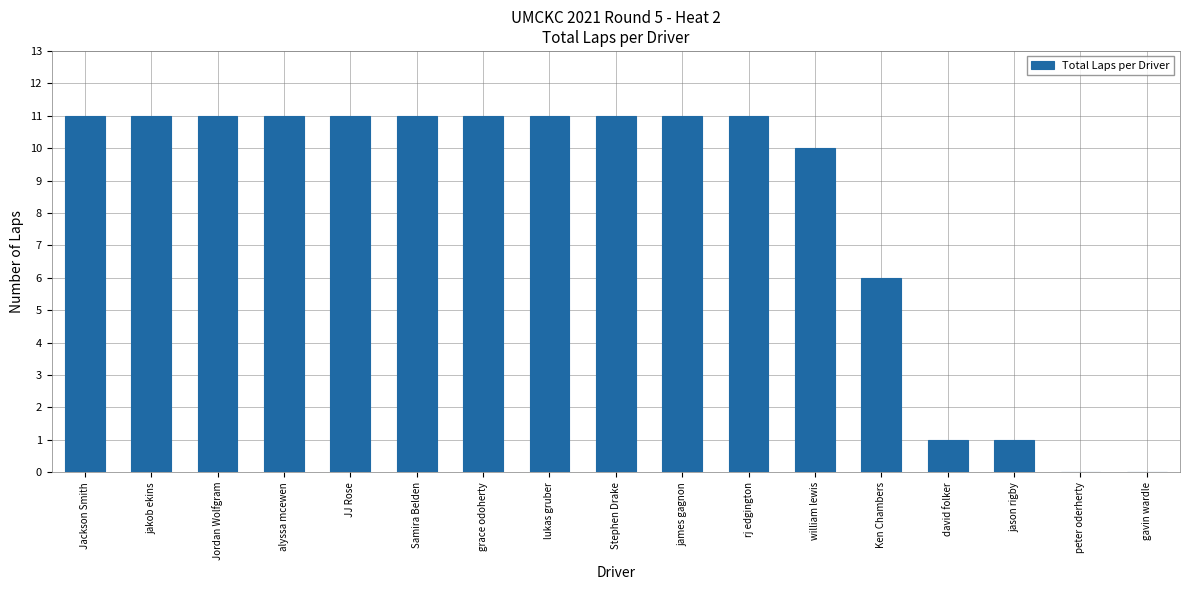

What is the maximum value shown in the chart?

11